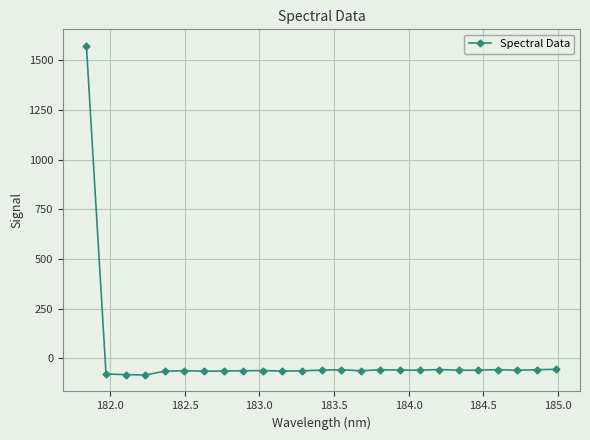

What is the smallest value displayed?

-83.0